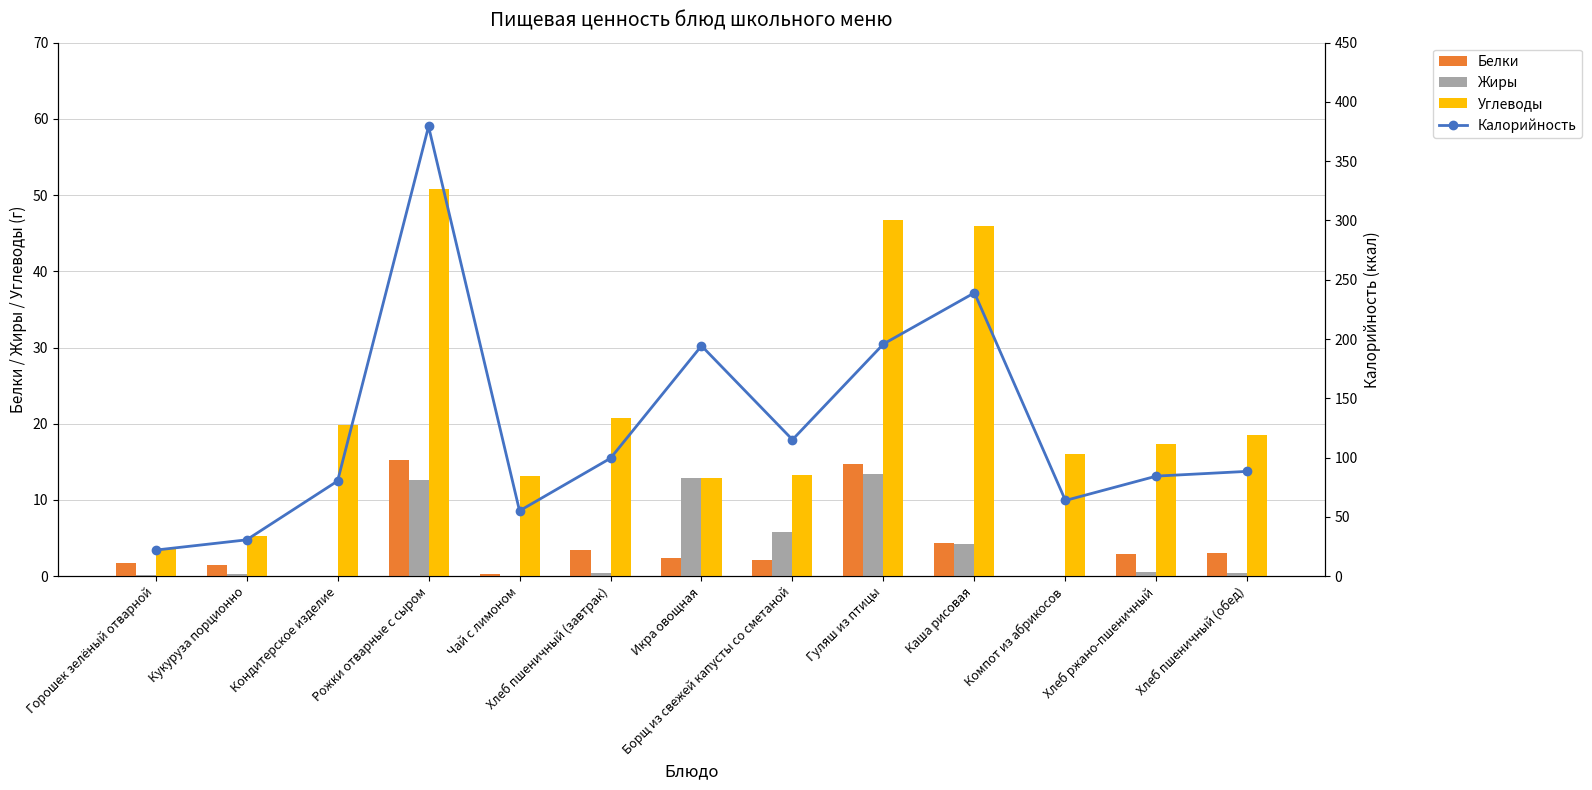

Are the bars horizontal?

No